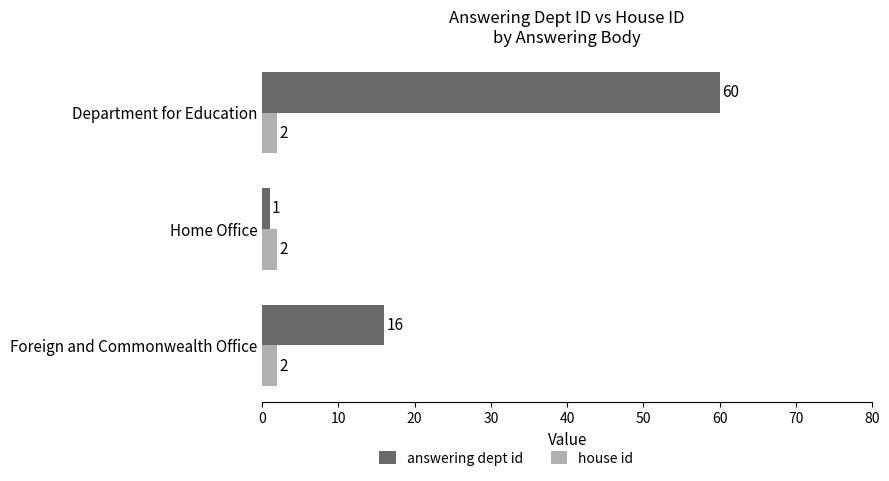

At which label is answering dept id closest to 30?

Foreign and Commonwealth Office